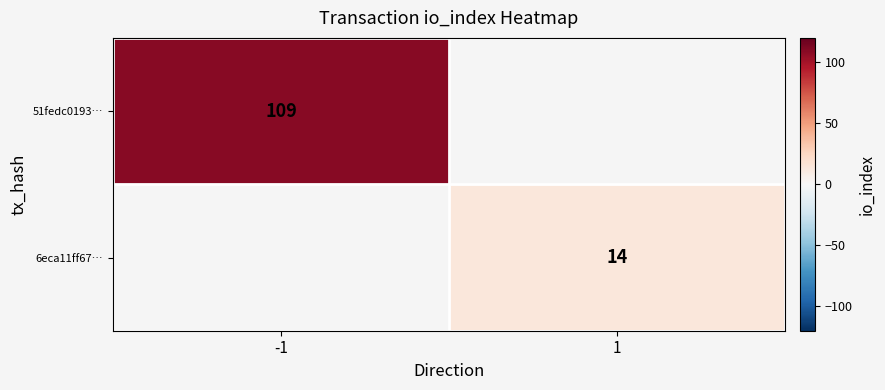

True or false: 51fedc0193… has a value of 109 at -1.

True